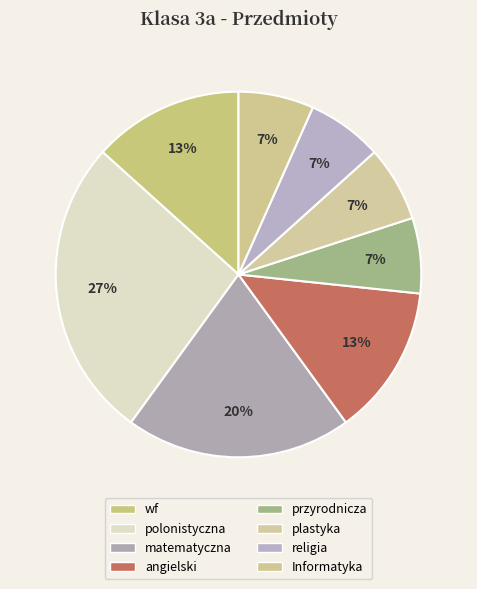

What is the change in value from wf to plastyka?

-1